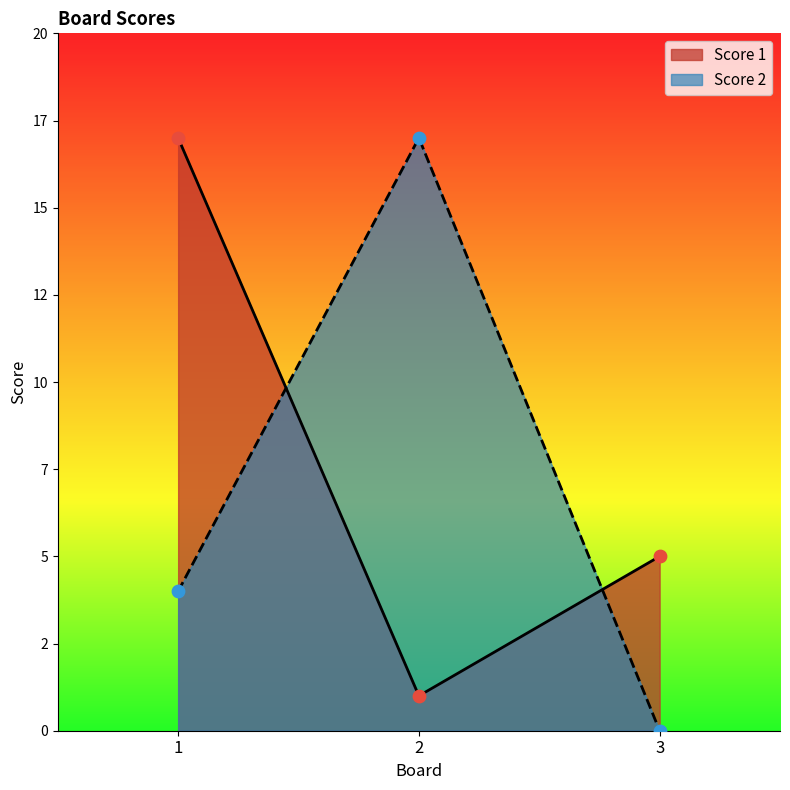

Which series reaches the maximum Y coordinate?

Score 1